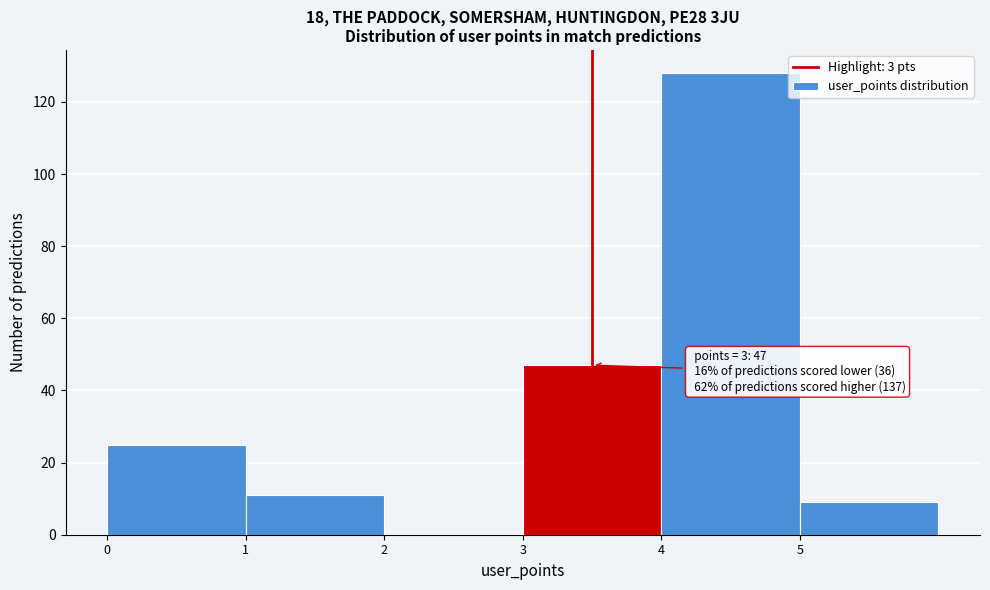

Over which range of the x-axis is the bar tallest?

4 to 5